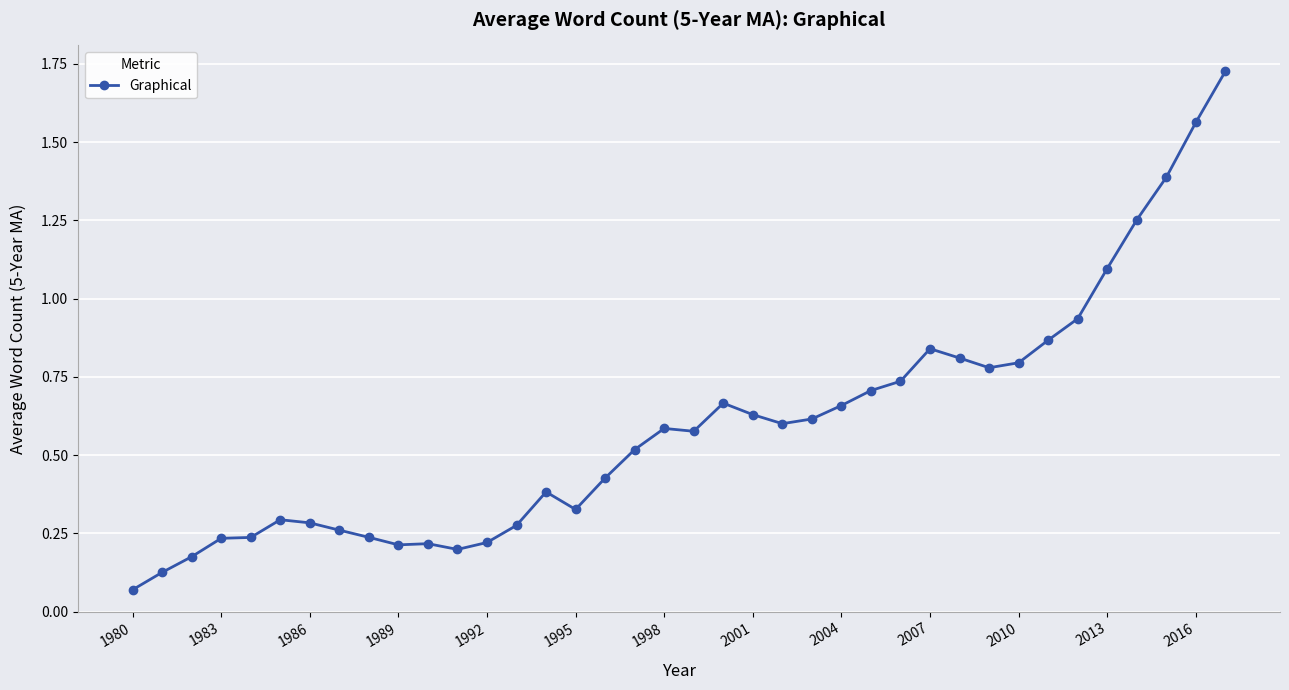

Is this an area chart (filled region under the line)?

No